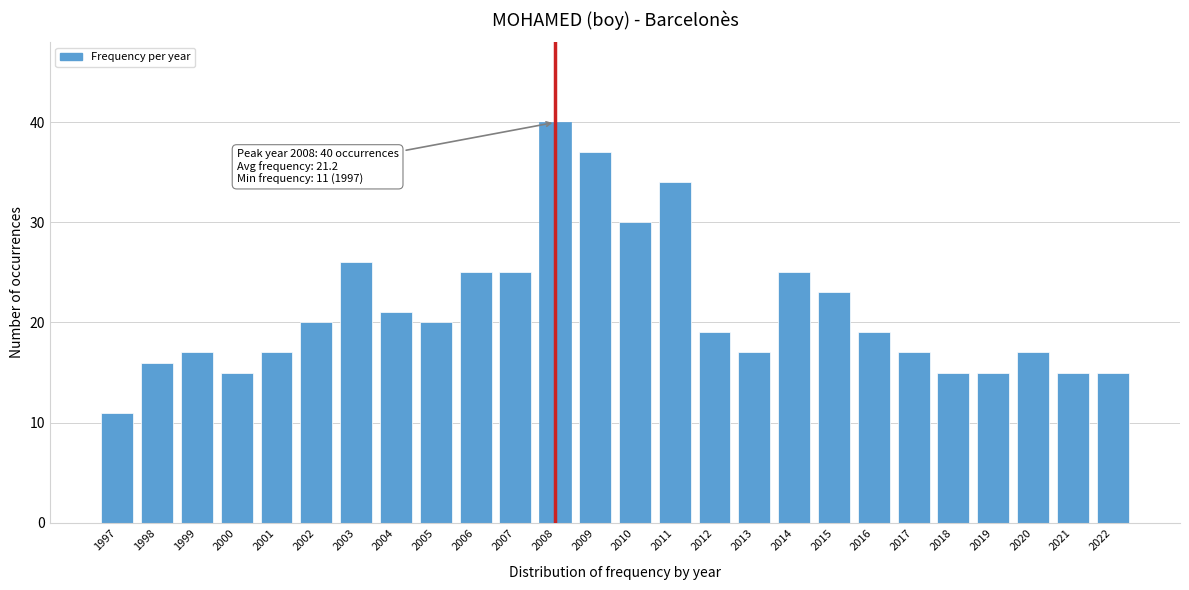

Reading left to right, transcribe all the data shown in this chart.

11	16	17	15	17	20	26	21	20	25	25	40	37	30	34	19	17	25	23	19	17	15	15	17	15	15